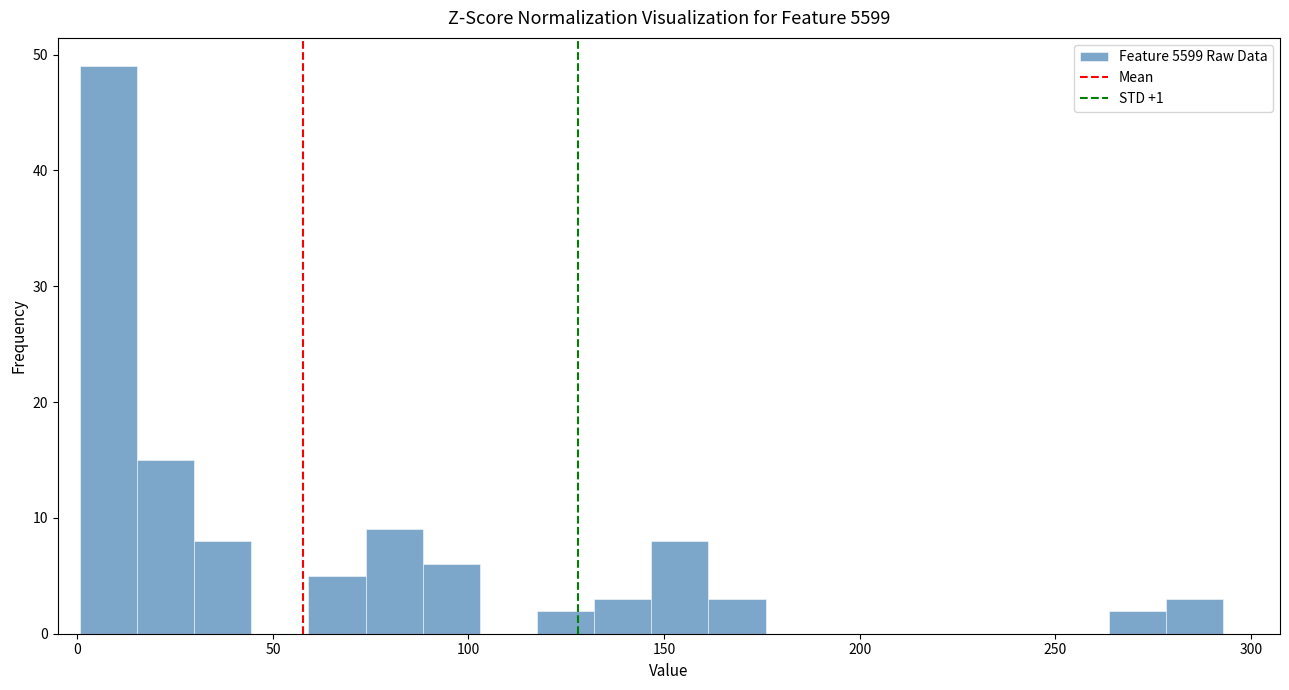

Read against the x-axis, roughly where is the centre of the tallest bar?

10